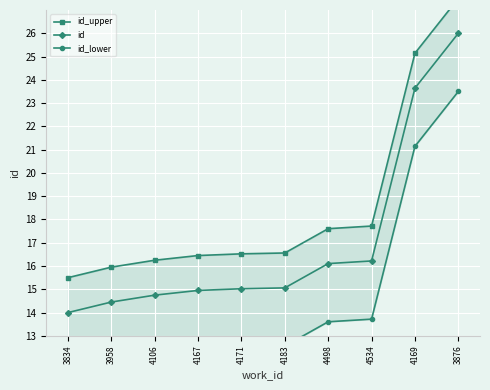

True or false: id and id_lower intersect in this chart.

False